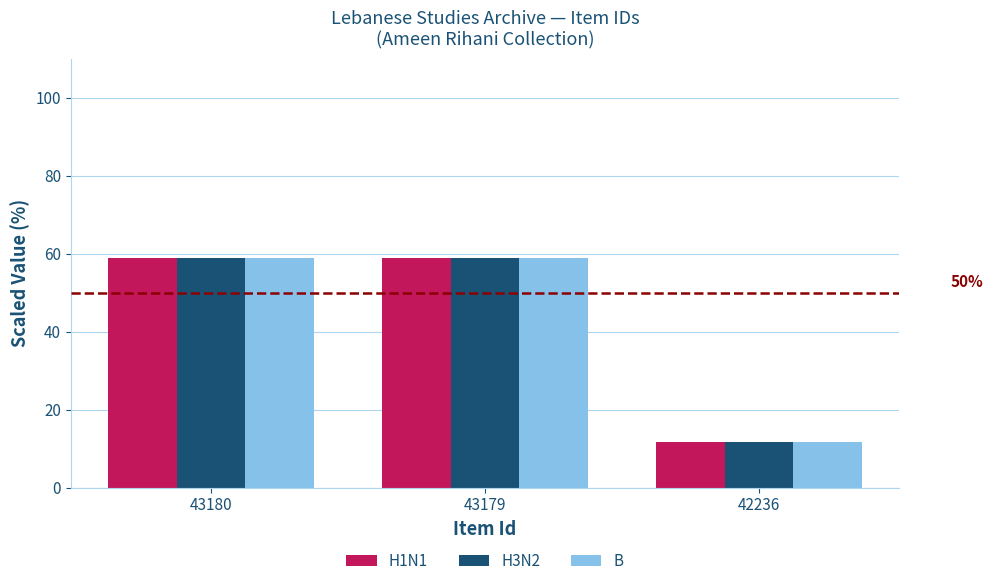

What is the difference between the maximum and minimum values in the B series?

47.2